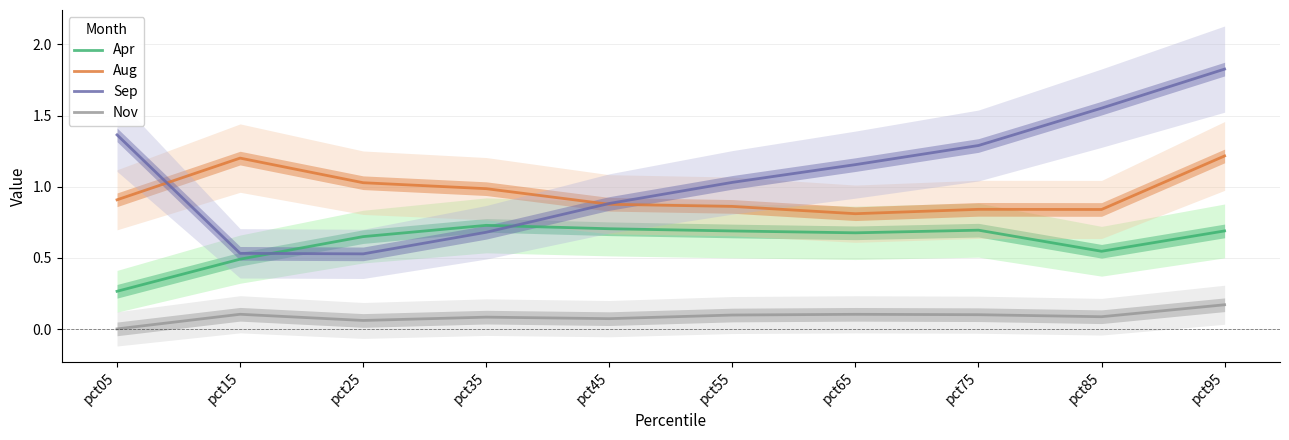

Where is Sep nearest to the value 1?

pct55